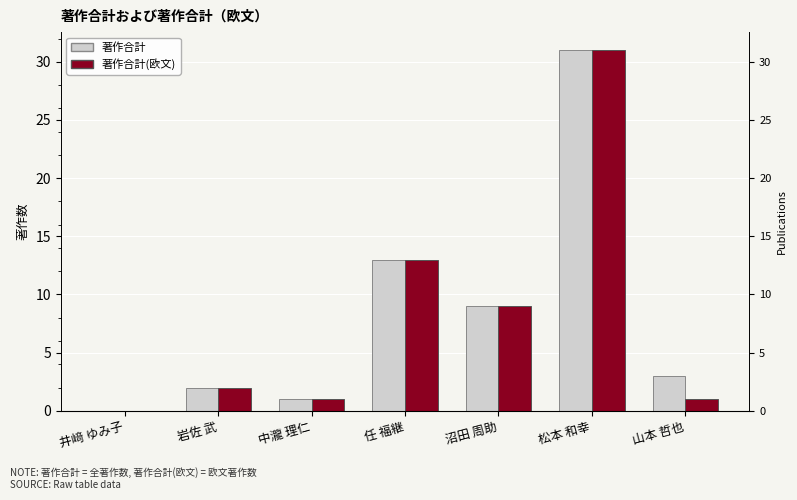

Read the 著作合計(欧文) value at 中瀧 理仁.

1